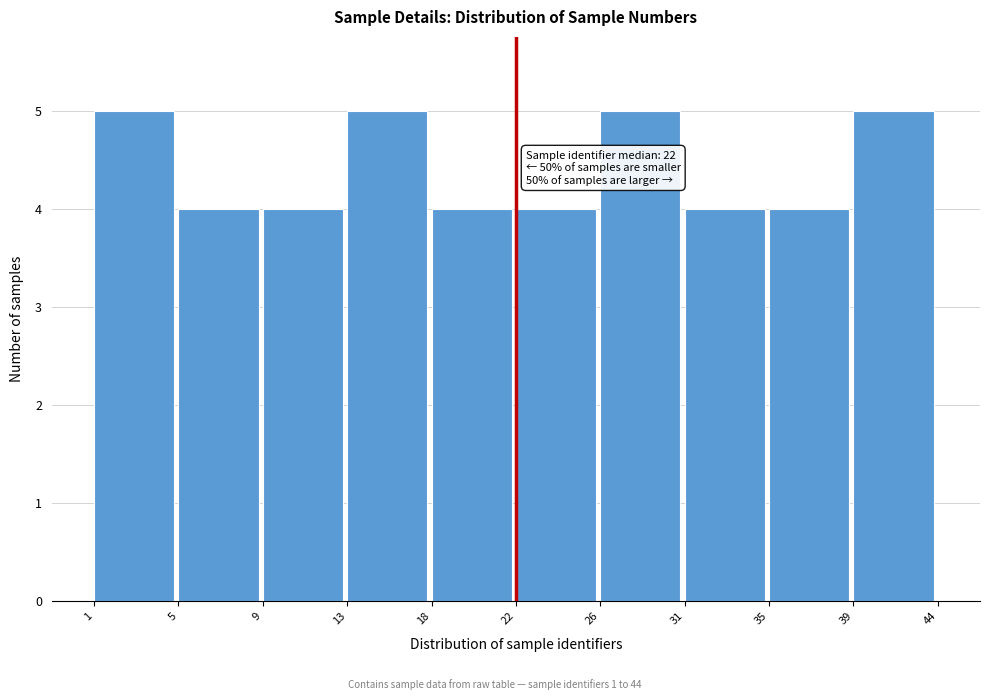

Reading left to right, transcribe all the data shown in this chart.

1=5	5=4	9=4	13=5	18=4	22=4	26=5	31=4	35=4	39=5